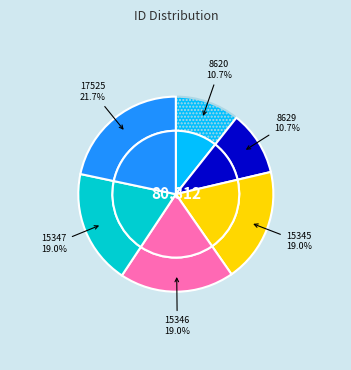

Which category has the smallest portion of the pie?

8620